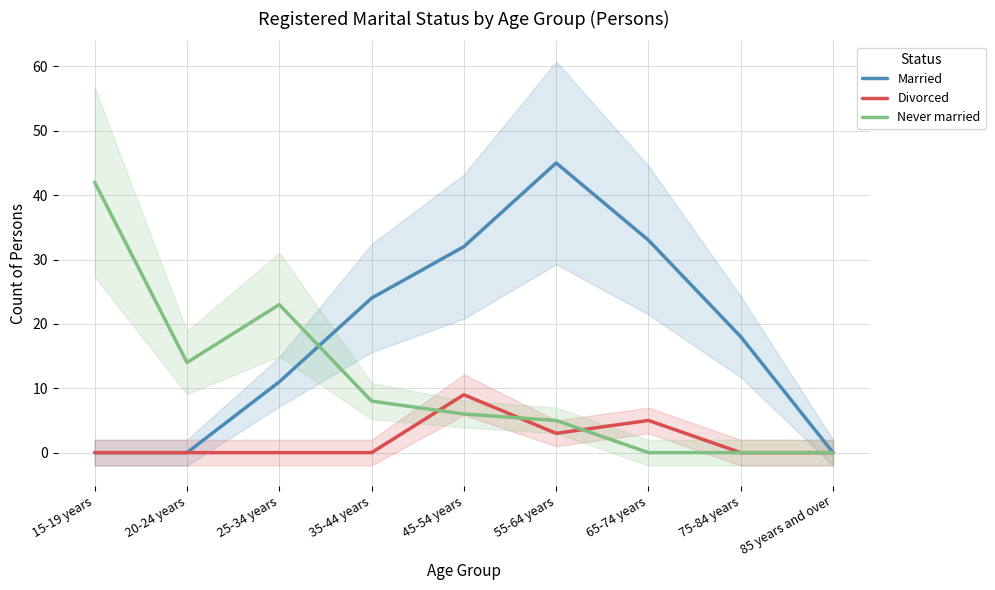

Reading left to right, extract all data points from this chart.

Married: 0	0	11	24	32	45	33	18	0
Divorced: 0	0	0	0	9	3	5	0	0
Never married: 42	14	23	8	6	5	0	0	0